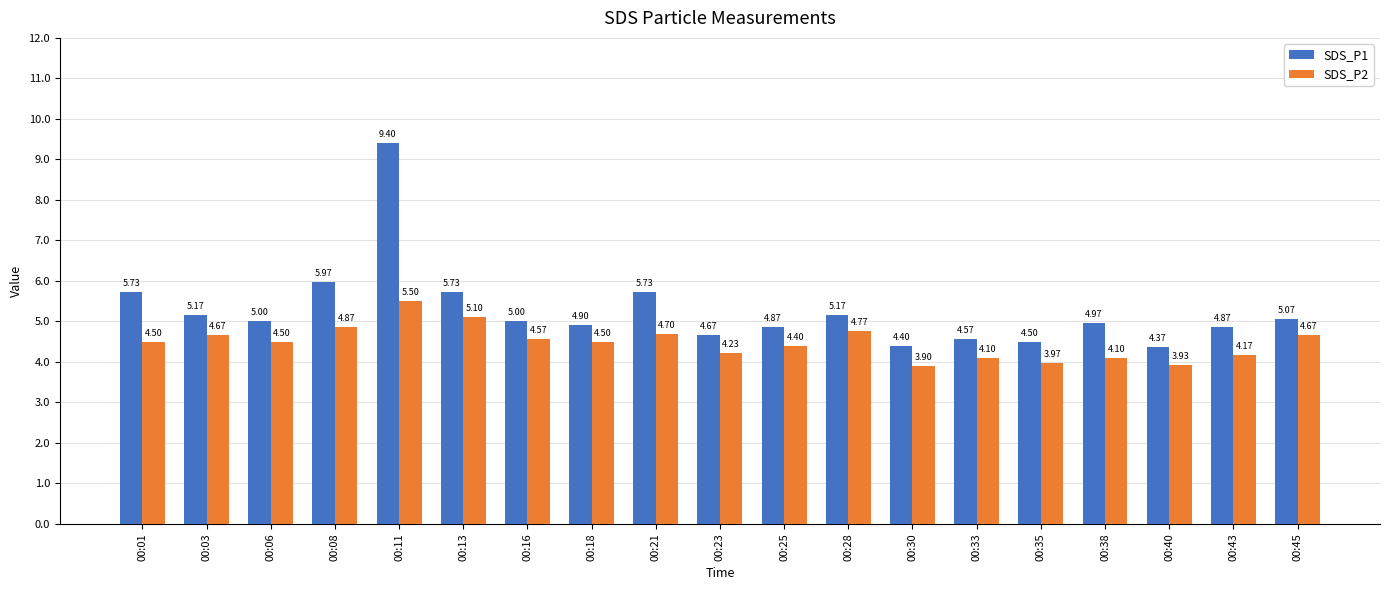

How many bars are there in total?

38